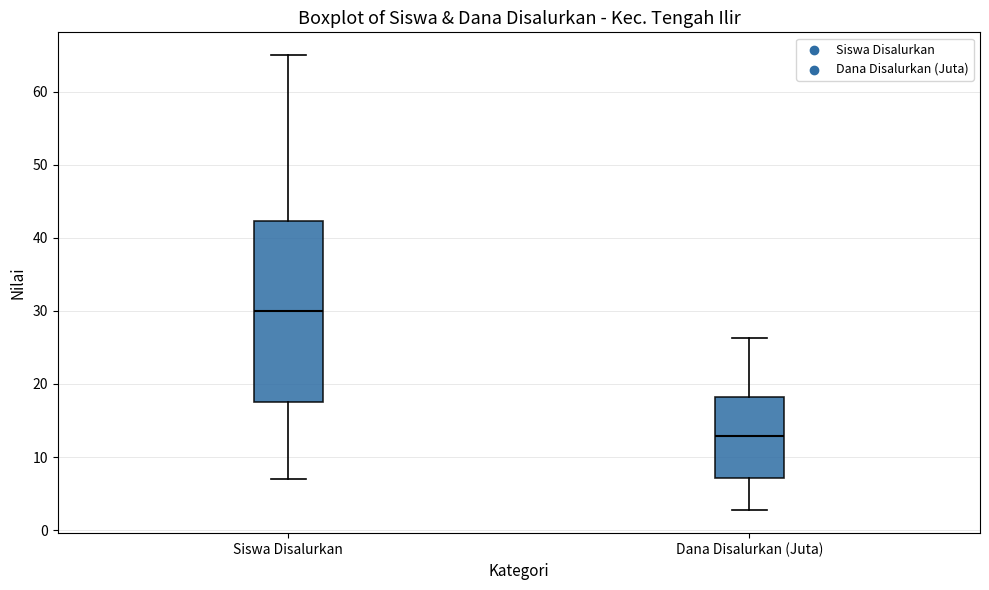

Which box is the tallest, from its lower edge to its upper edge?

Siswa Disalurkan